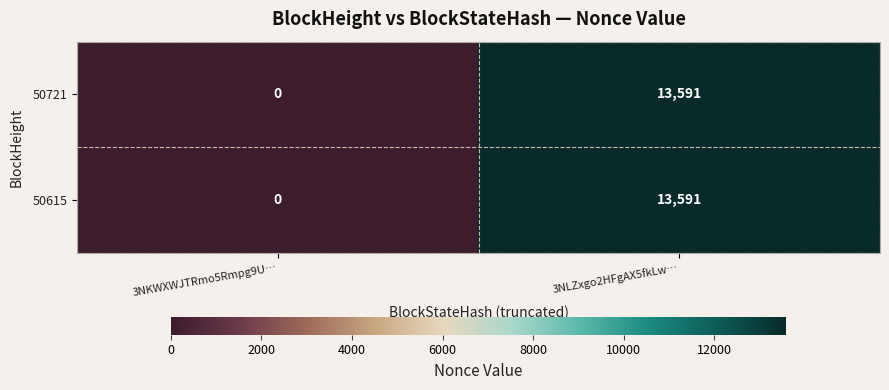

Count the number of categories in the chart.

2